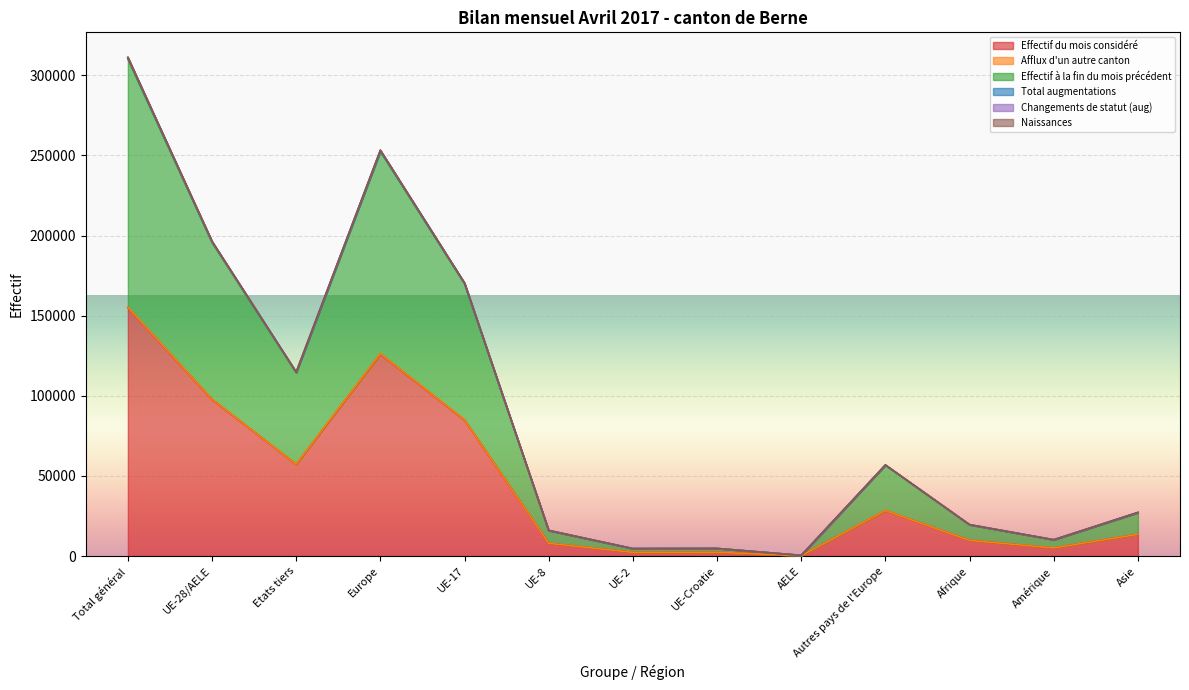

Which label corresponds to the largest value in the chart?

Total général